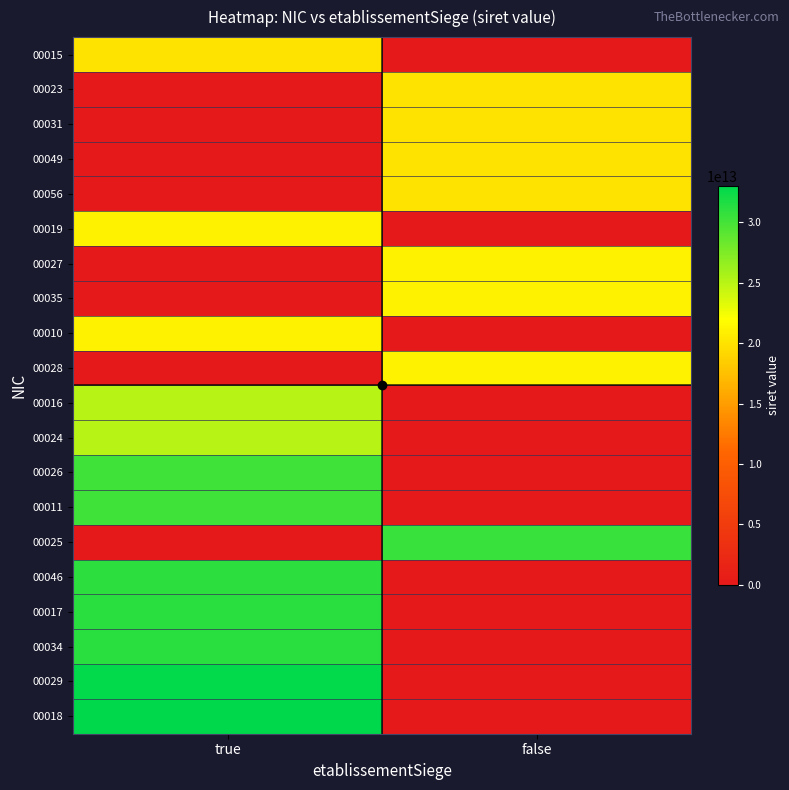

Reading left to right, what are all the values shown in this chart?

00015: true=20008633800015	false=0
00023: true=0	false=20008633800023
00031: true=0	false=20008633800031
00049: true=0	false=20008633800049
00056: true=0	false=20008633800056
00019: true=21020140600019	false=0
00027: true=0	false=21020140600027
00035: true=0	false=21020140600035
00010: true=21020706400010	false=0
00028: true=0	false=21020706400028
00016: true=25020114200016	false=0
00024: true=25020114200024	false=0
00026: true=30272546000026	false=0
00011: true=30272684900011	false=0
00025: true=0	false=30470373900025
00046: true=30948427700046	false=0
00017: true=31100101000017	false=0
00034: true=31129845900034	false=0
00029: true=32859578000029	false=0
00018: true=32997303600018	false=0